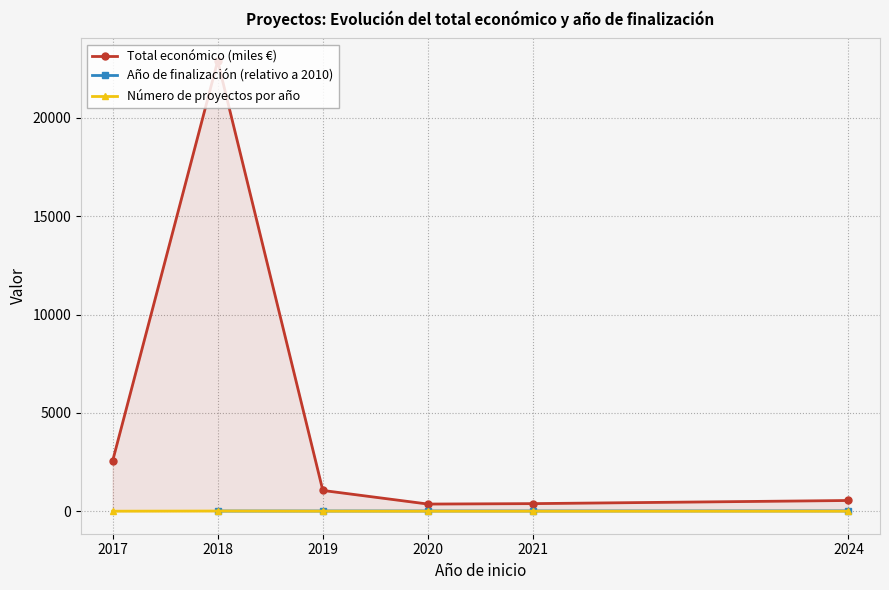

True or false: Total económico (miles €) and Año de finalización (relativo a 2010) cross at least once.

False